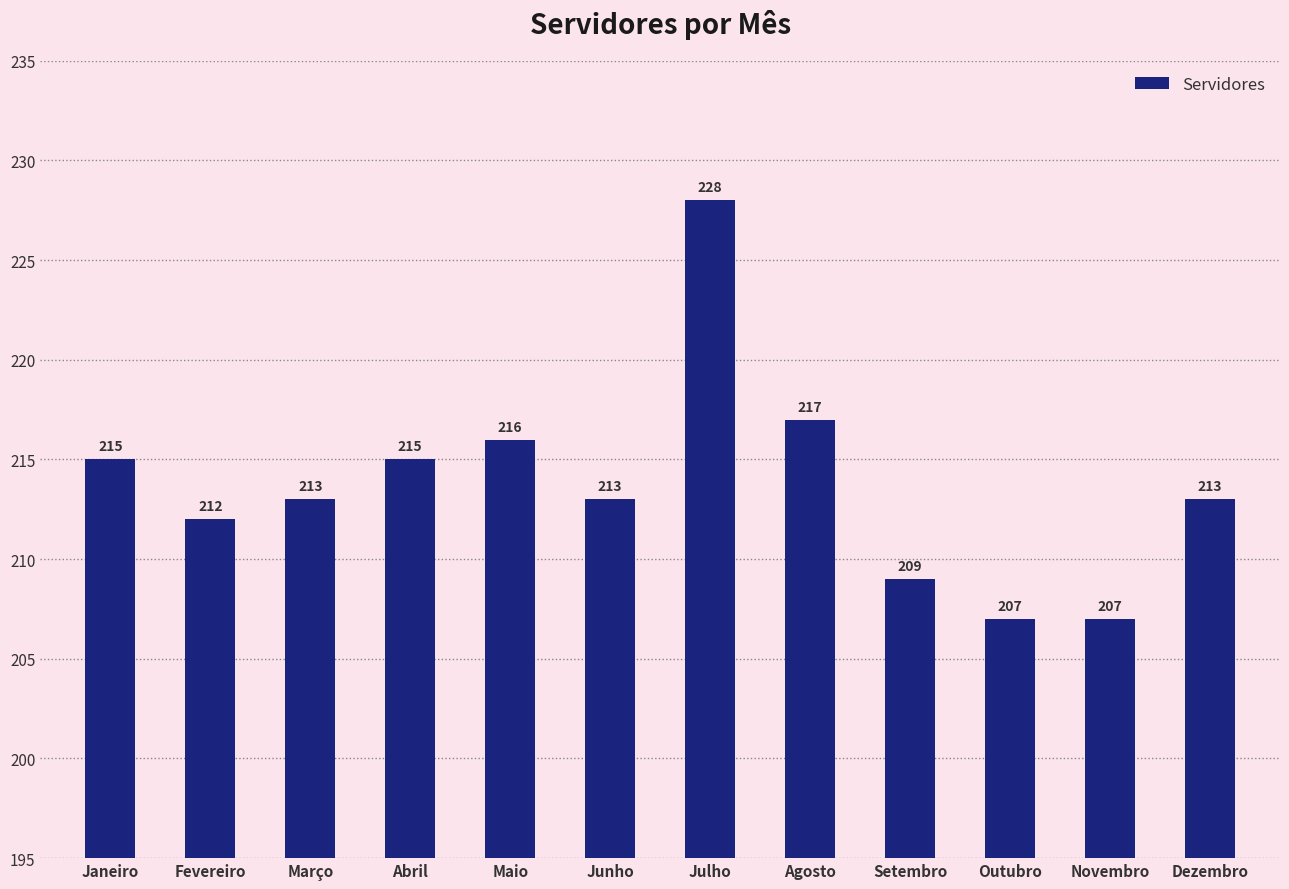

What is the sum of the values at Junho and Julho?

441